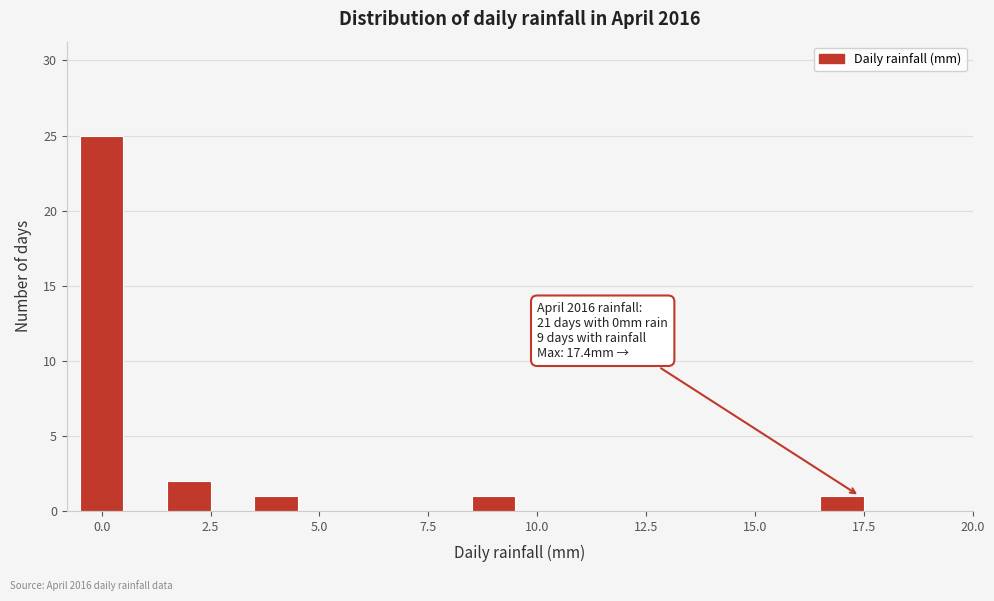

Read against the x-axis, roughly where is the centre of the tallest bar?

0.0